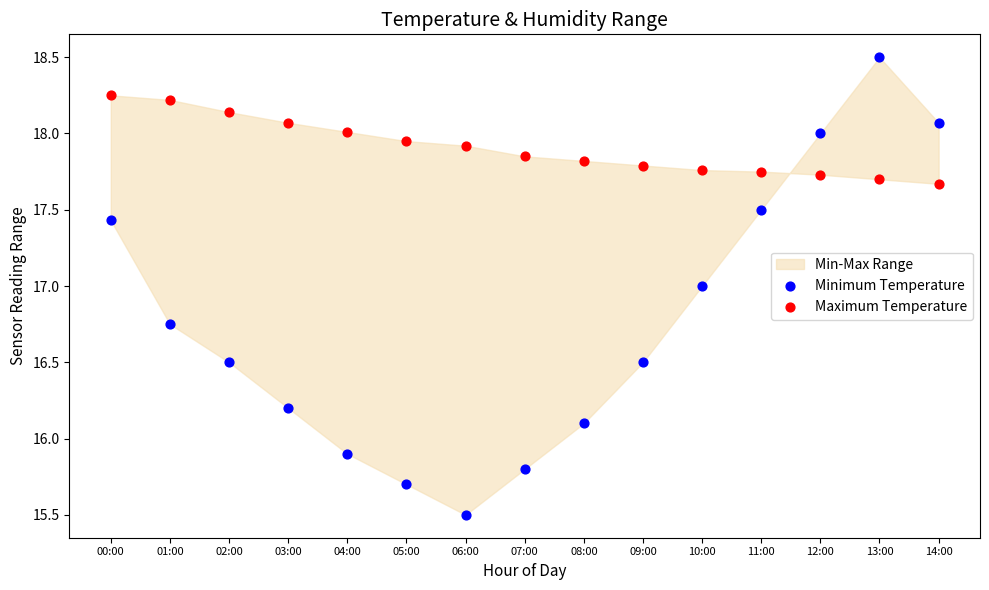

Which series has the largest Y range (max minus min)?

Minimum Temperature